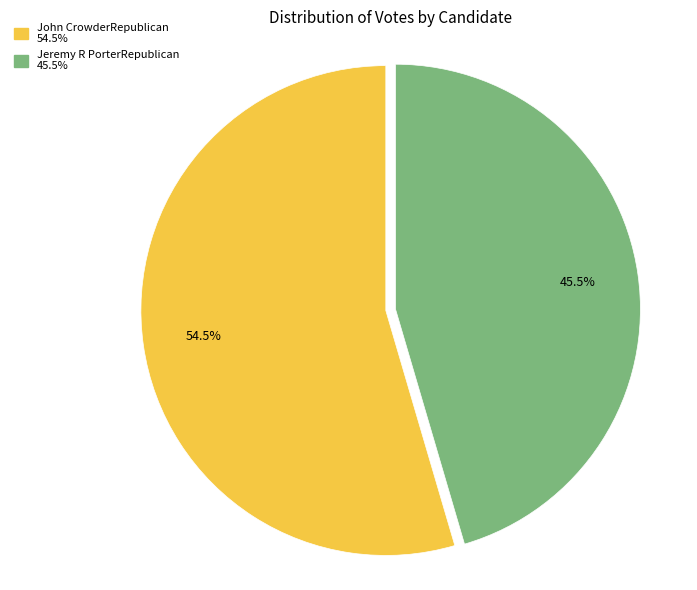

Approximately how many times larger is the value at Jeremy R PorterRepublican compared to John CrowderRepublican?

0.8